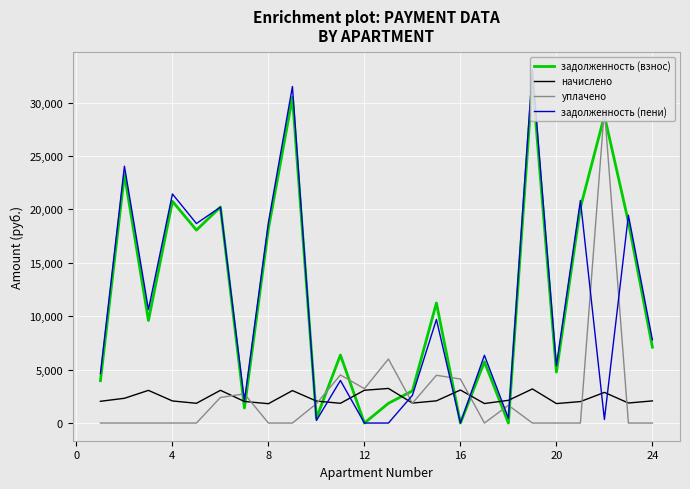

What is the maximum value for начислено?

3239.5